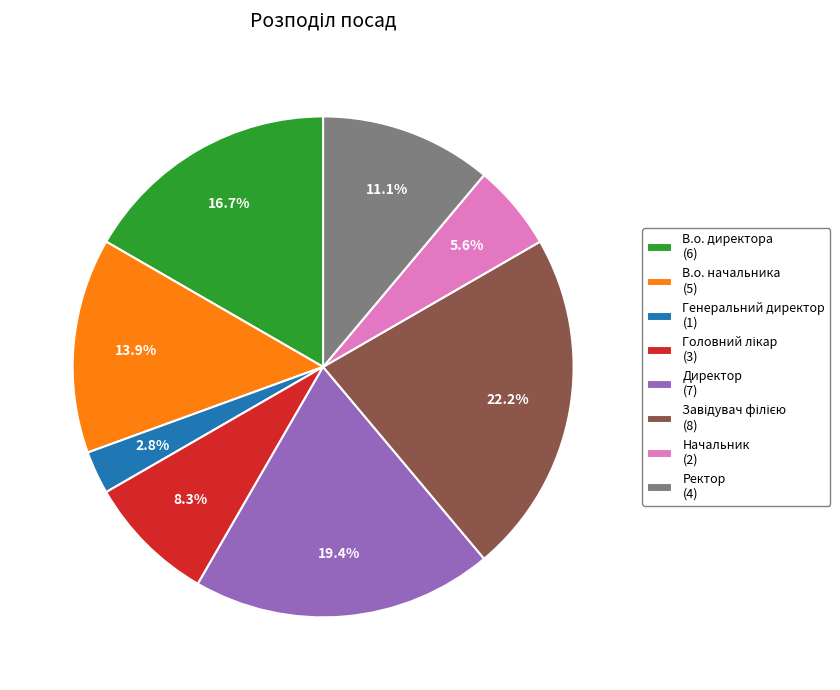

Between Начальник and Директор, which is larger?

Директор